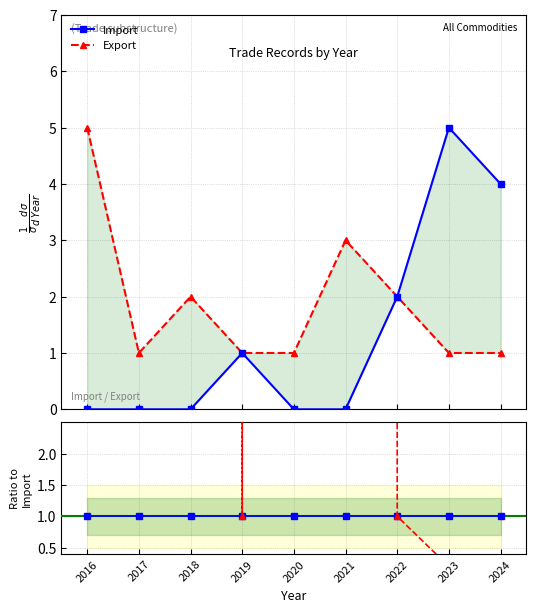

What is the value of the Export ratio point at the 4th from the left?

1.0